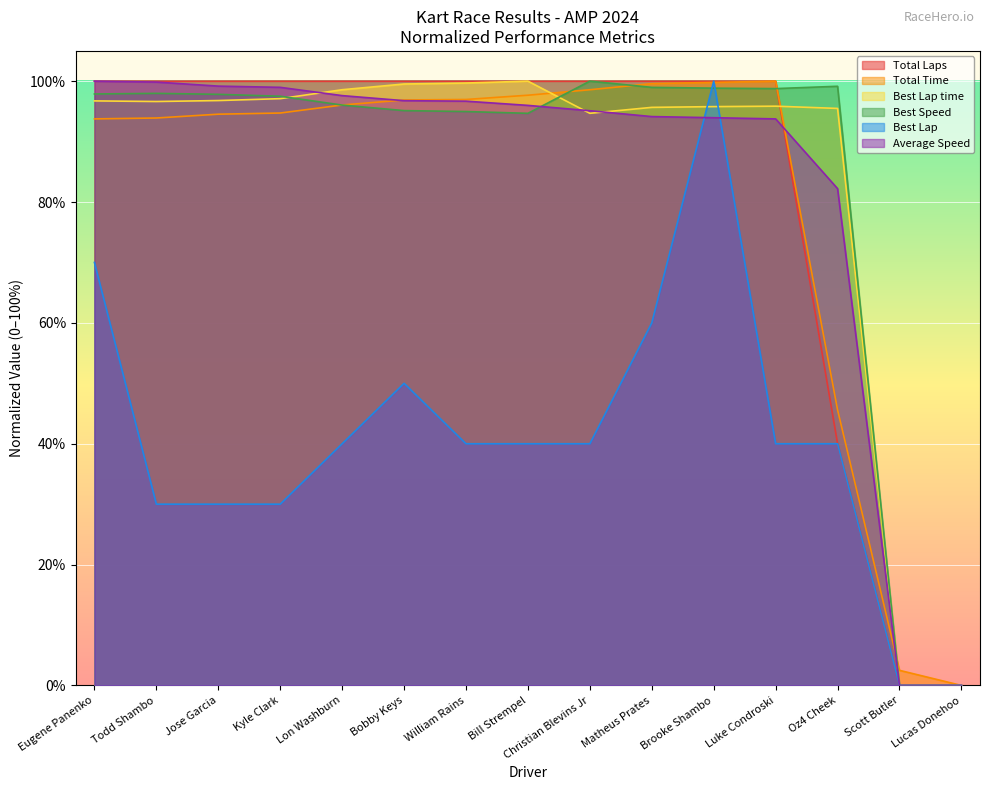

Is it true that Average Speed equals 93.9 at Brooke Shambo?

True